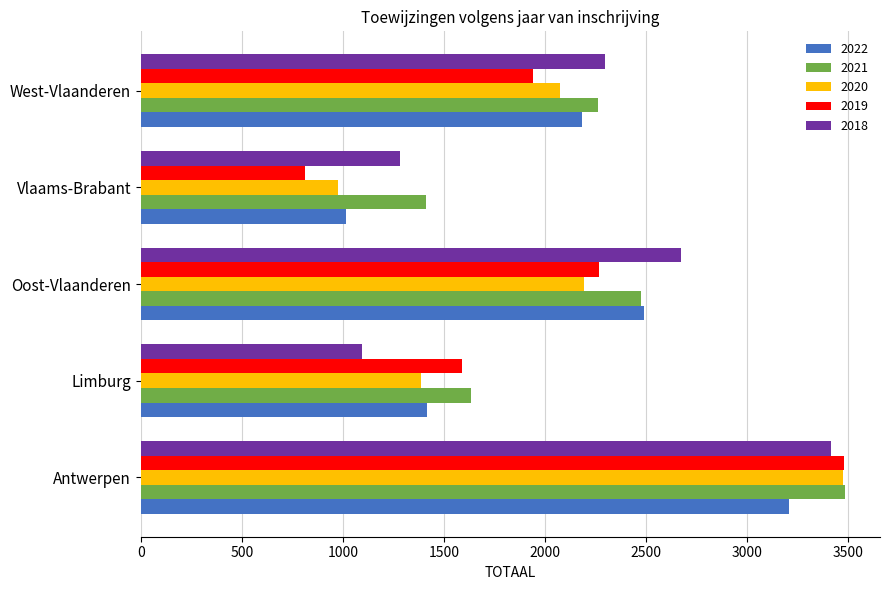

The value of 2019 at West-Vlaanderen is 1943. True or false?

True